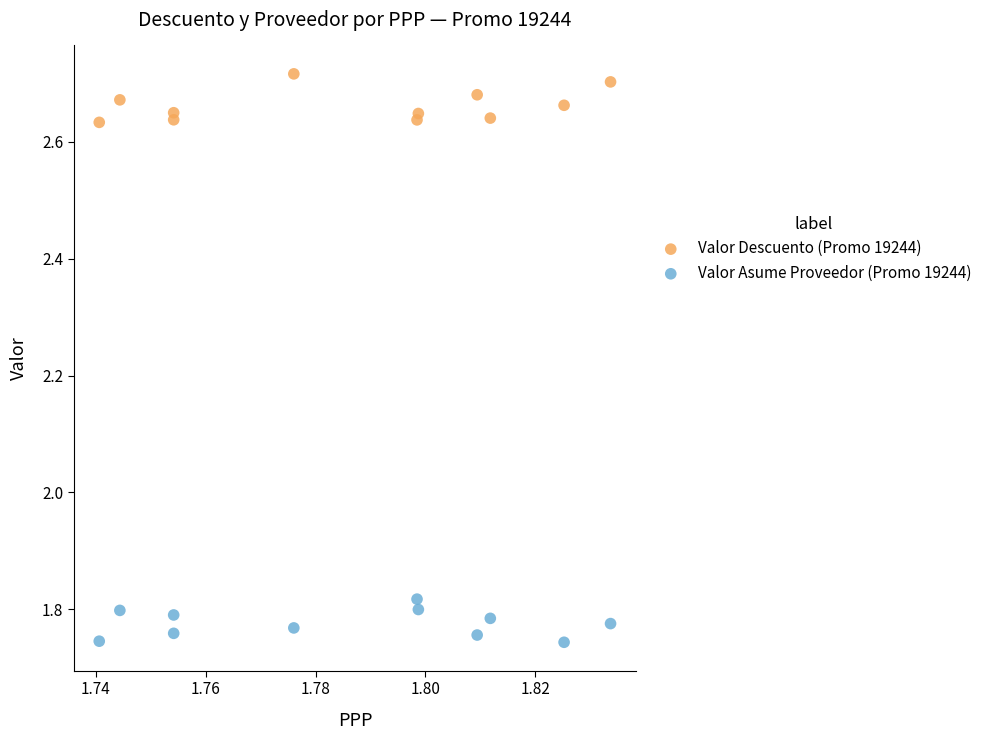

Across all data points, what is the range of Y values (max minus min)?

1.0